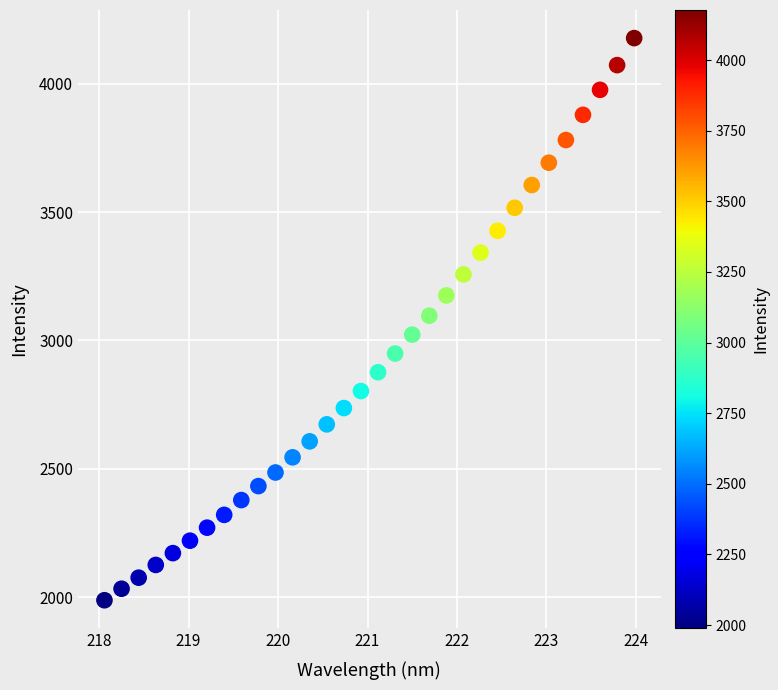

What is the range of X values (max minus min)?

5.9